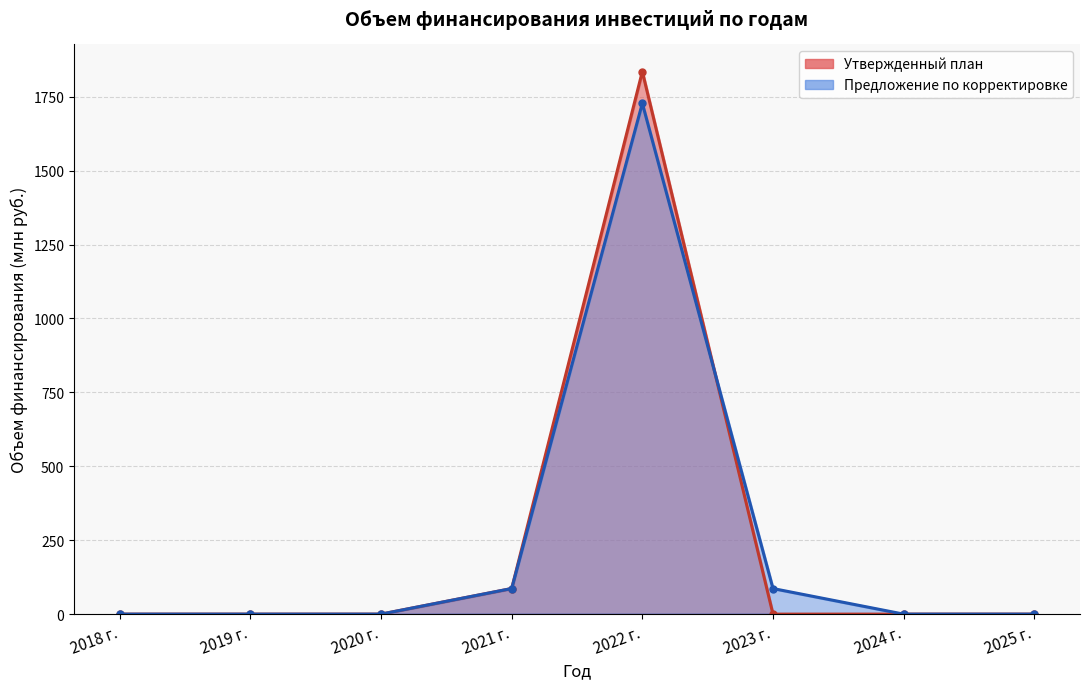

At which label does Утвержденный план reach its minimum?

2018 г.